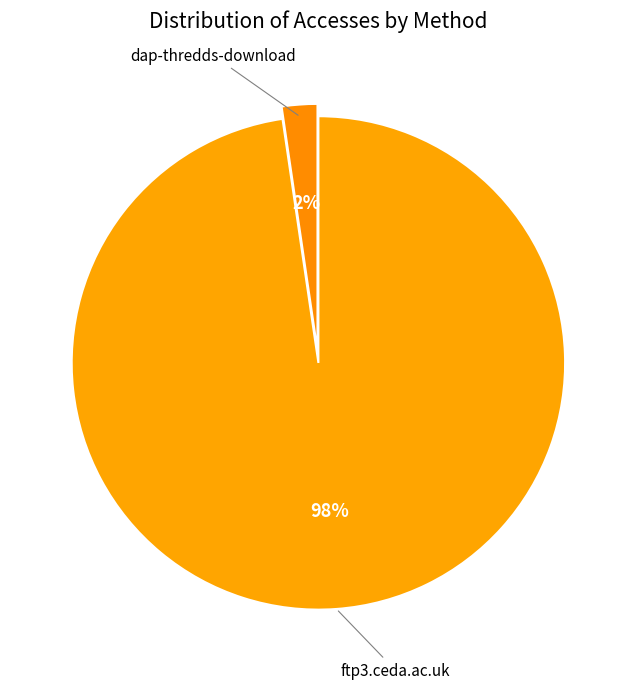

Is there any slice that represents more than half of the pie?

Yes